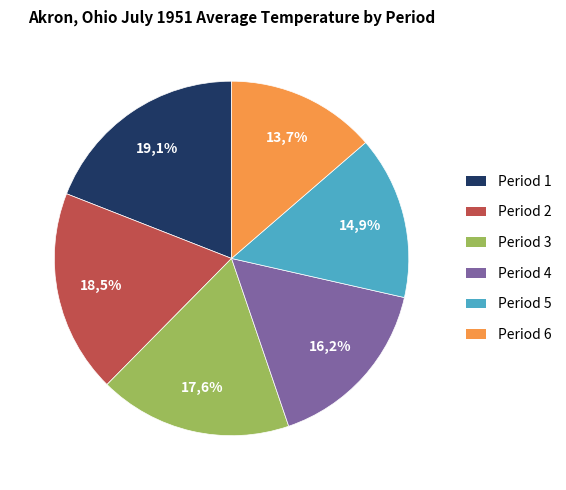

How much of the chart is everything except Period 1?

80.9%